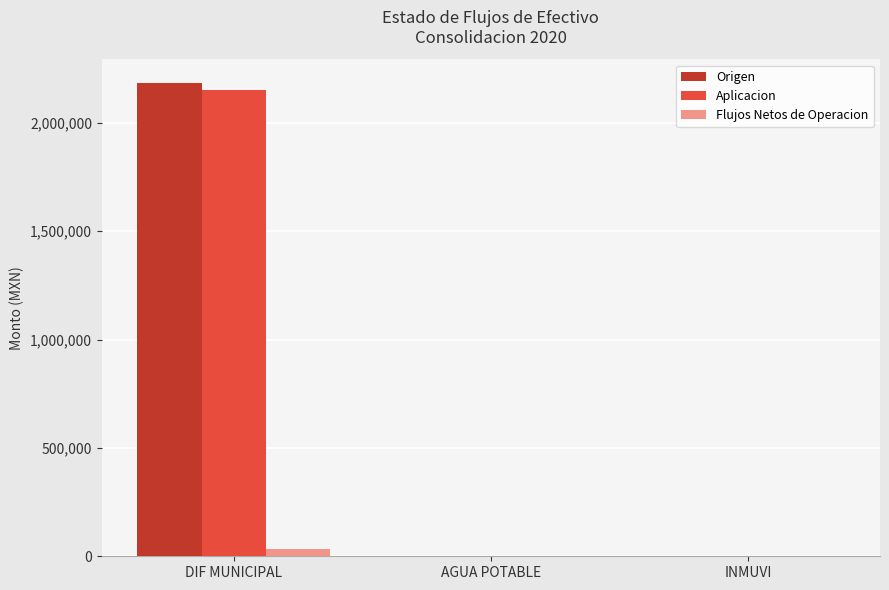

What is the greatest value displayed?

2184445.2